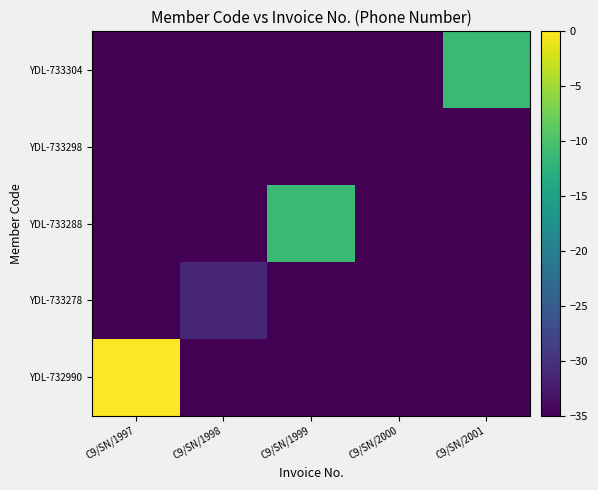

Between C9/SN/2000 and C9/SN/1999, which is larger?

C9/SN/2000